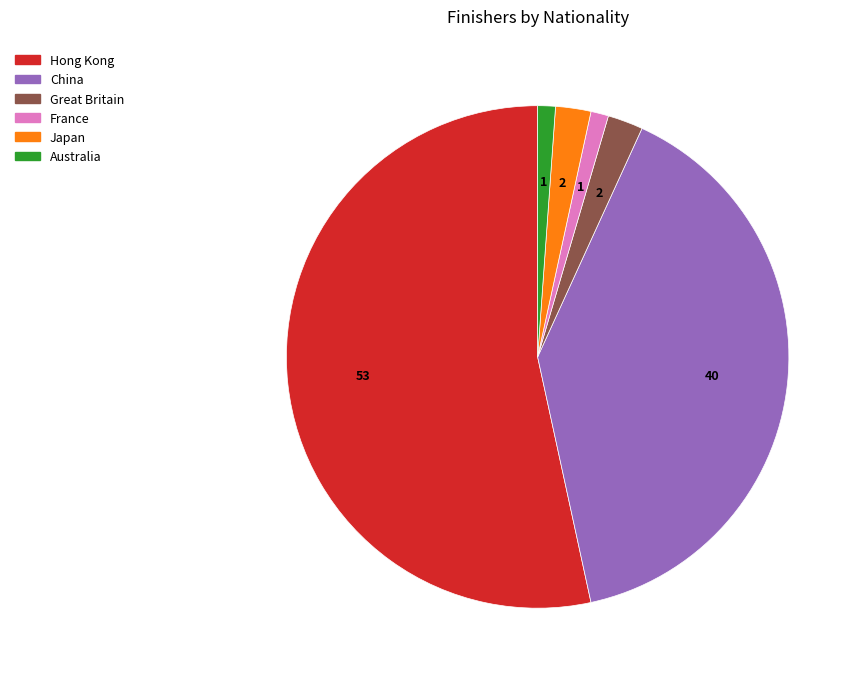

Is it true that Great Britain is 9% of the pie?

False